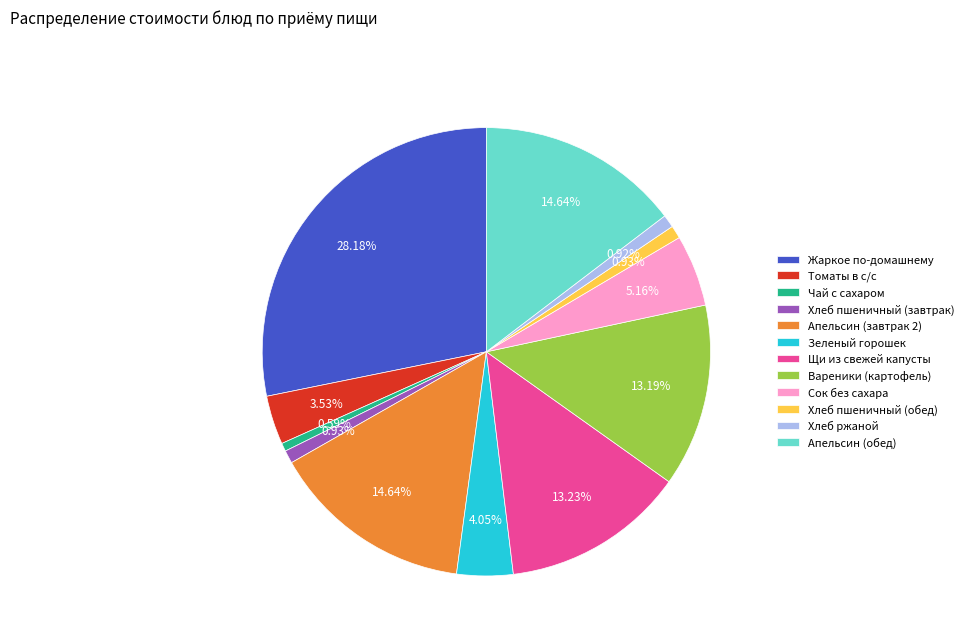

Do Хлеб ржаной and Хлеб пшеничный (завтрак) together represent more than half of the pie?

No